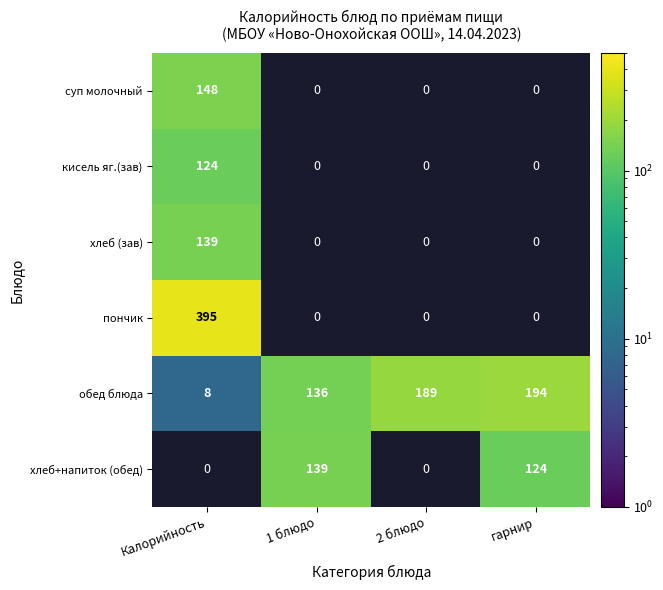

Which has a higher value, 1 блюдо or 2 блюдо?

2 блюдо